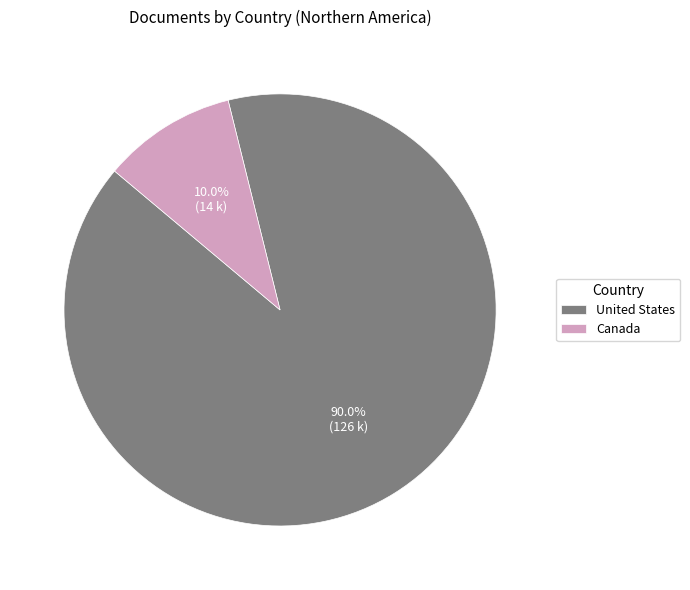

Does United States represent more than half of the total?

Yes